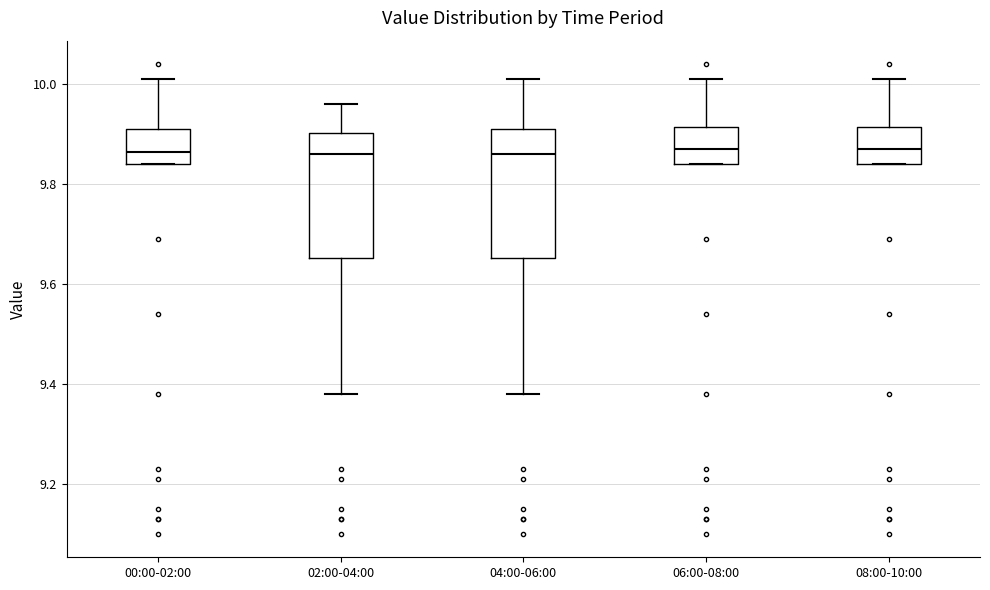

Reading left to right, transcribe this box plot: for each box, give where its median line is, the range the box spans, and where its two whiskers end, as read against the y-axis. The values are not printed on the chart, so give them approximately, as read against the axis.

00:00-02:00: median 9.86, box 9.84 to 9.92, whiskers 9.84 to 10.02
02:00-04:00: median 9.86, box 9.66 to 9.90, whiskers 9.38 to 9.96
04:00-06:00: median 9.86, box 9.66 to 9.92, whiskers 9.38 to 10.02
06:00-08:00: median 9.88, box 9.84 to 9.92, whiskers 9.84 to 10.02
08:00-10:00: median 9.88, box 9.84 to 9.92, whiskers 9.84 to 10.02